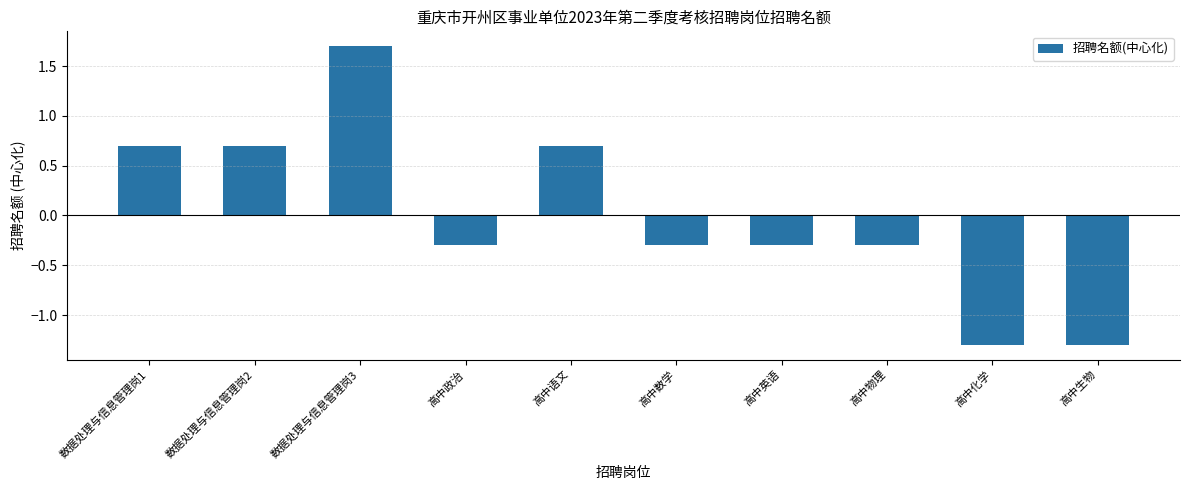

Between 高中物理 and 高中生物, which is larger?

高中物理